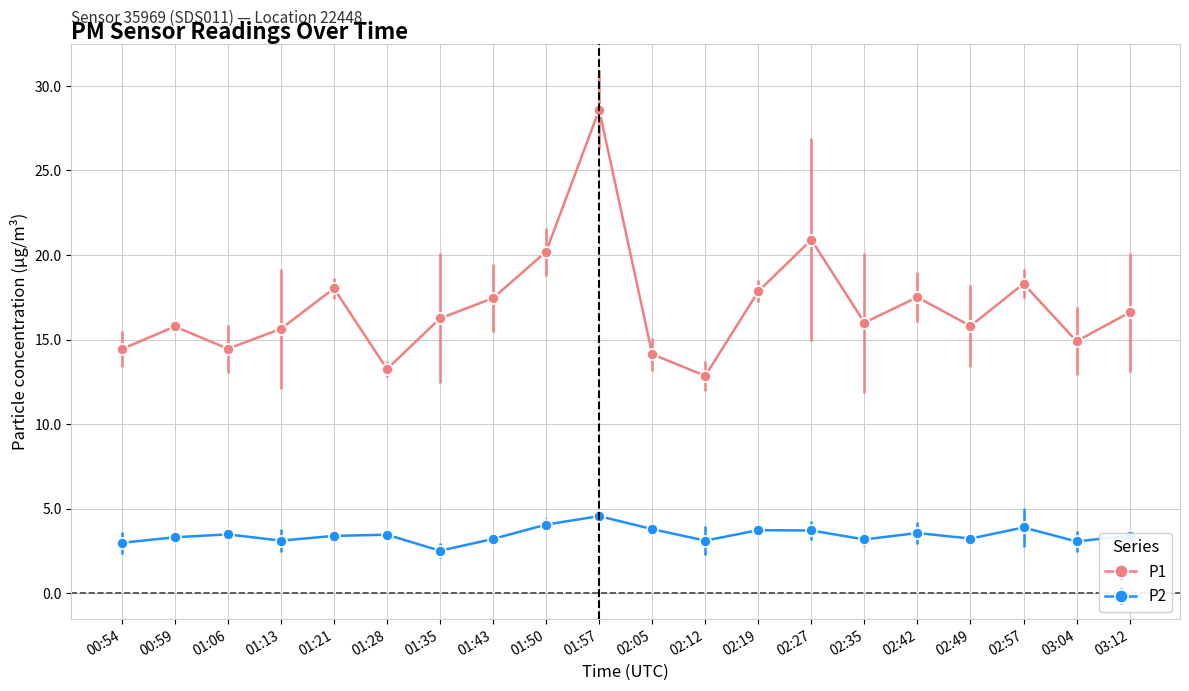

In P2, how many points are higher than both neighbors (excluding endpoints)?

6